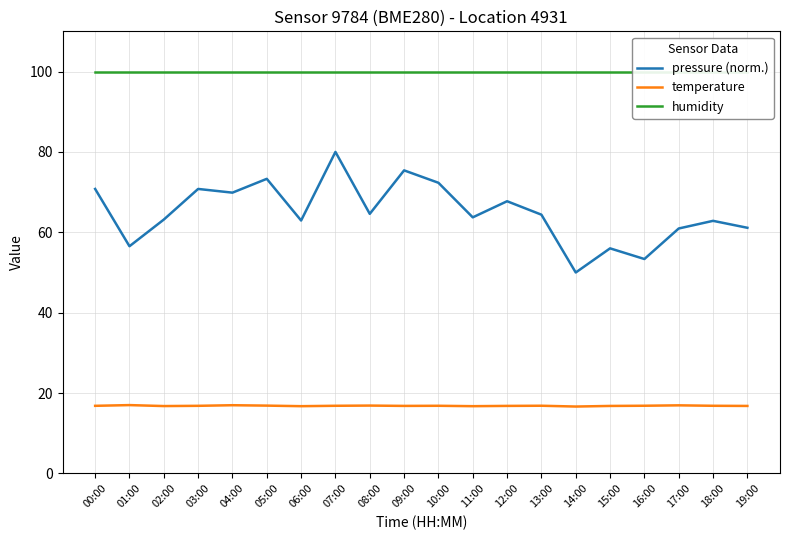

How many data points in pressure (norm.) are less than 64?

10